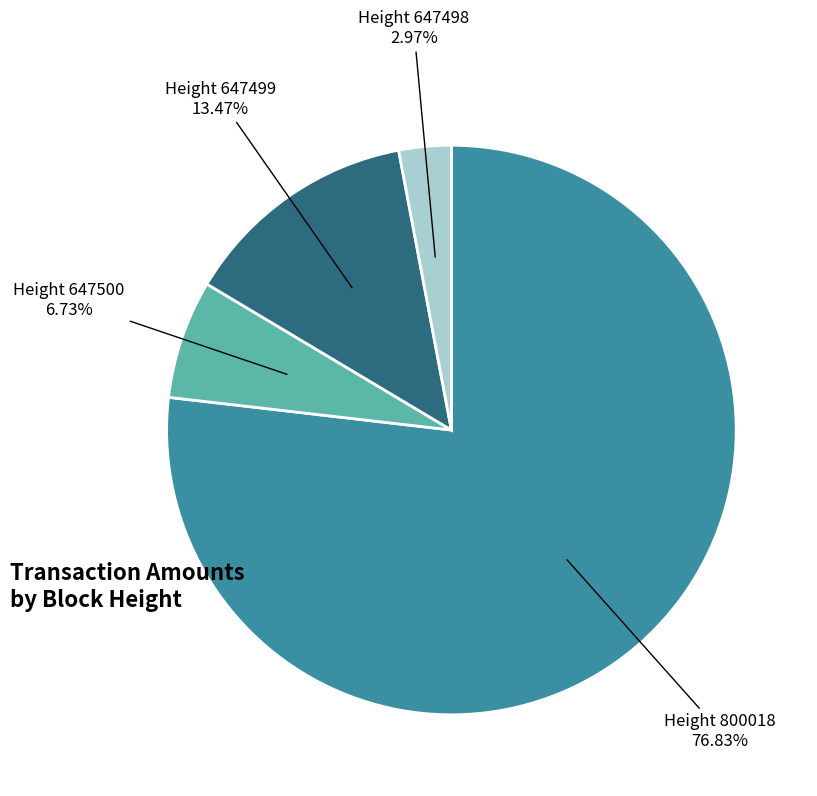

Which has a higher value, Height 647499 or Height 647498?

Height 647499